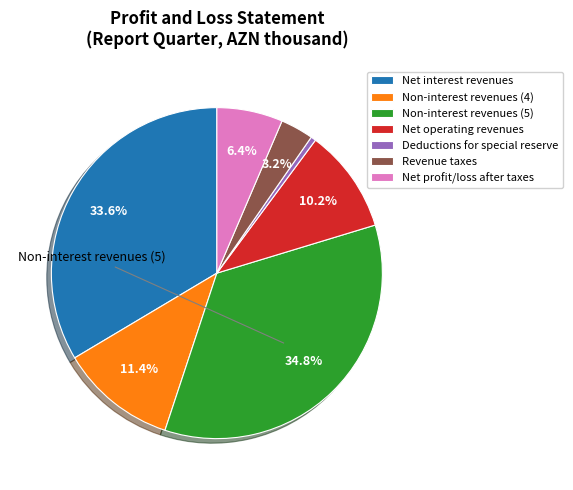

Combined, what portion of the pie is Non-interest revenues (5) and Revenue taxes?

38.0%